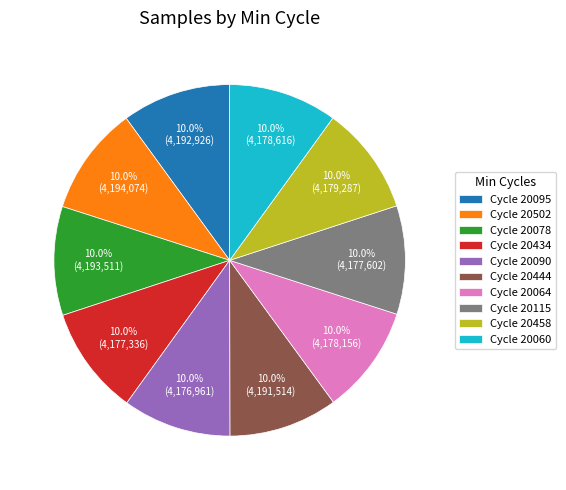

What percentage do Cycle 20078 and Cycle 20444 together represent?

20.0%